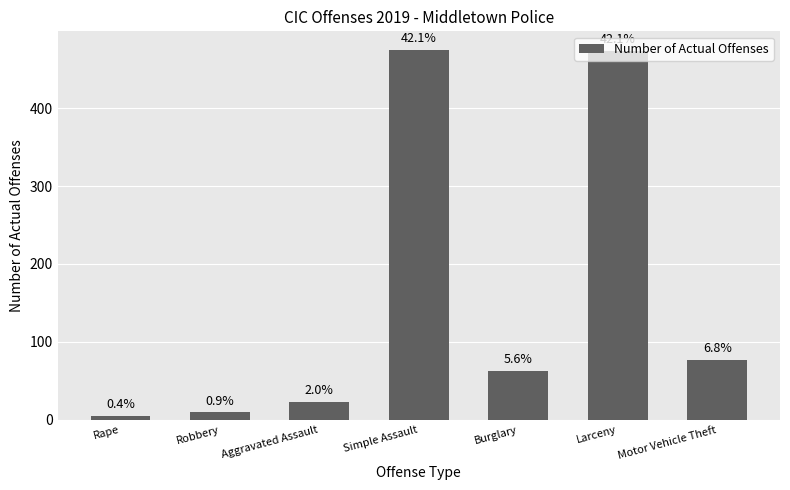

What is the label of the 2nd bar from the right?

Larceny